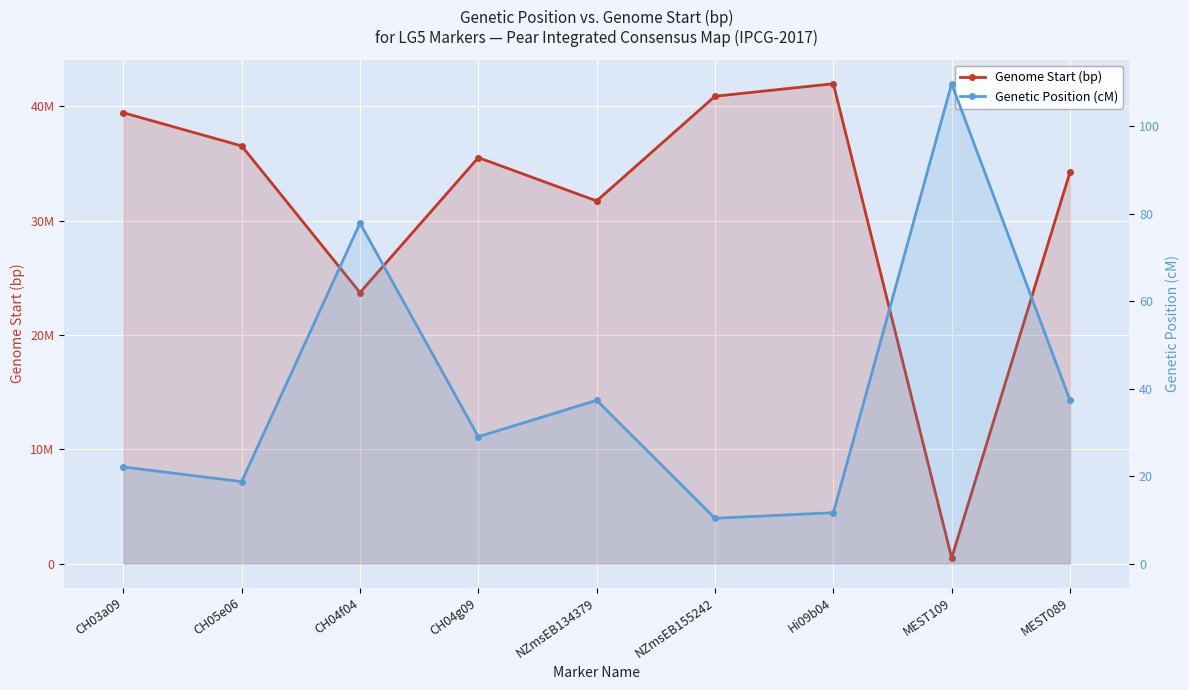

At how many categories does at least one series exceed 31976972?

6